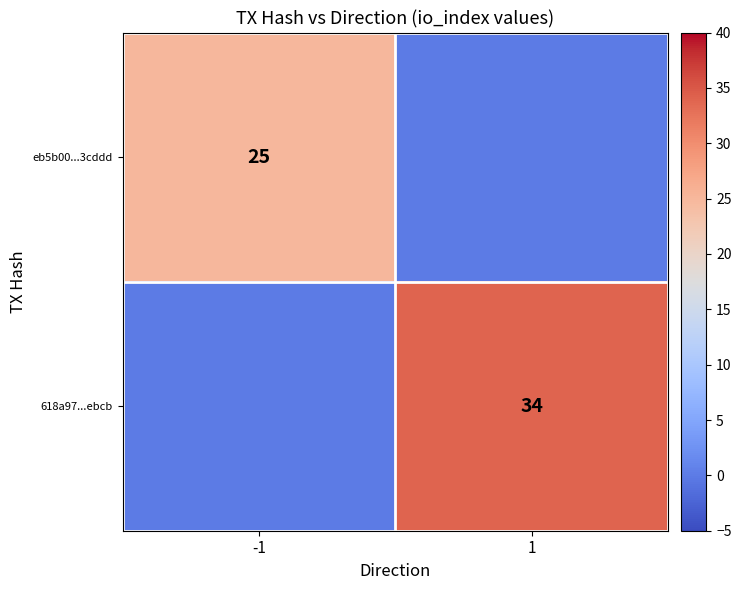

The 618a97...ebcb series shows 58 at 1. True or false?

False